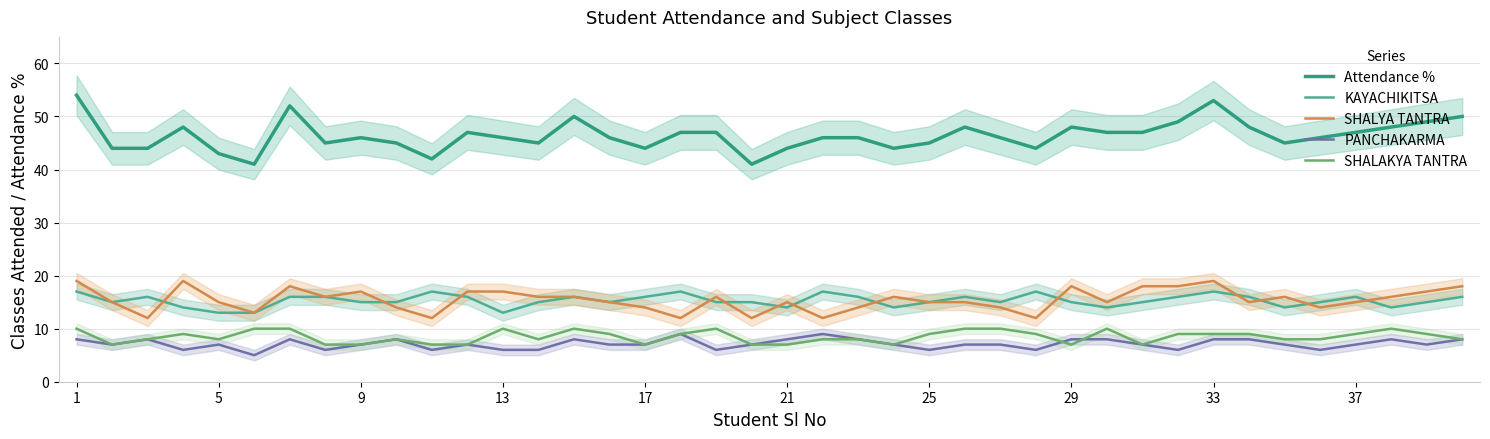

True or false: SHALAKYA TANTRA has more than 2 interior local peaks.

True